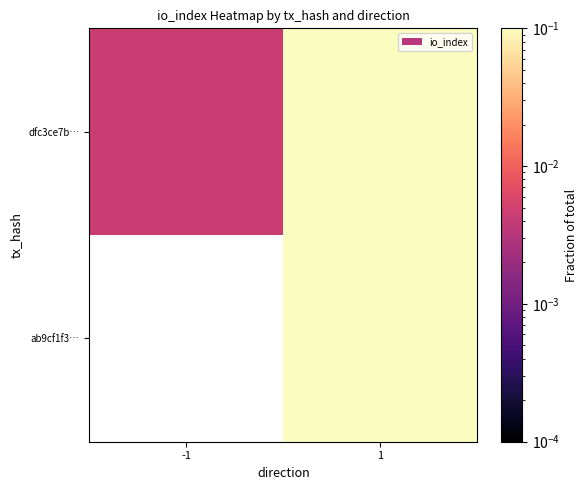

What is the greatest value displayed?

0.9